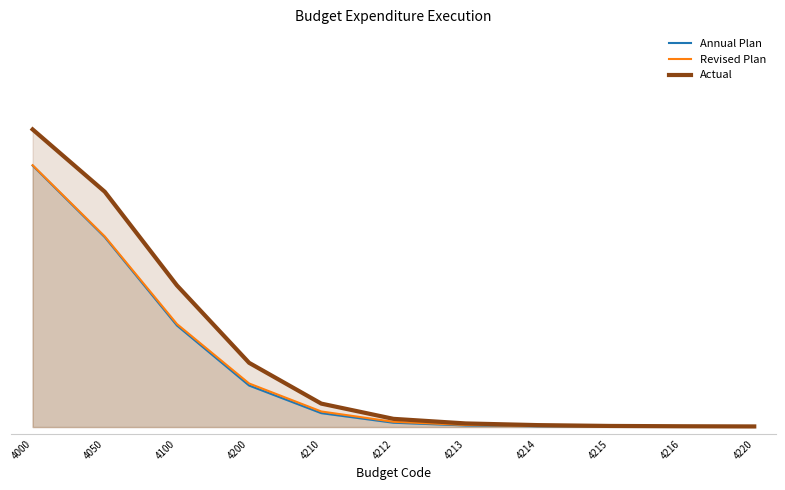

How many lines are shown in the chart?

3